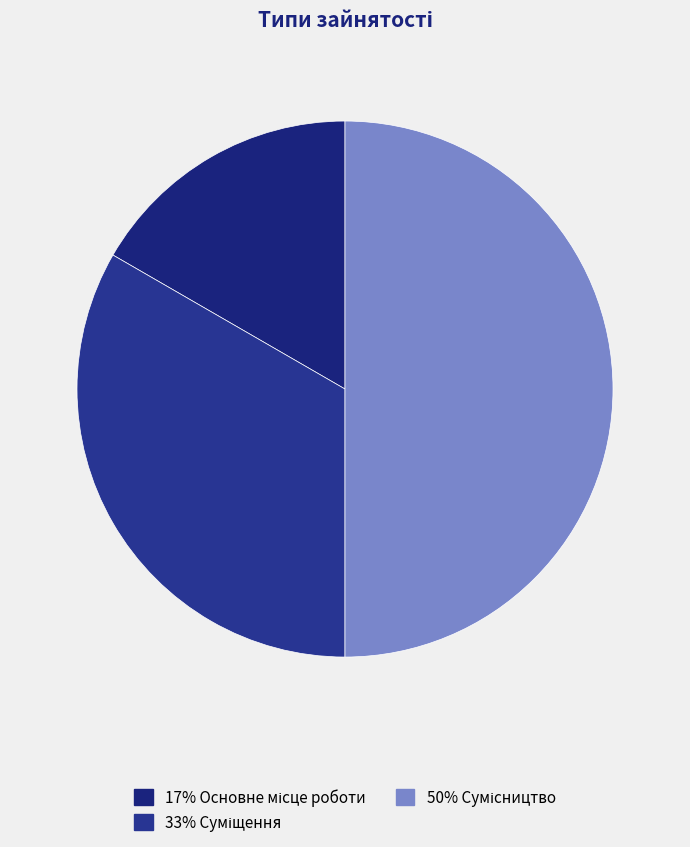

Count the number of slices in the pie.

3